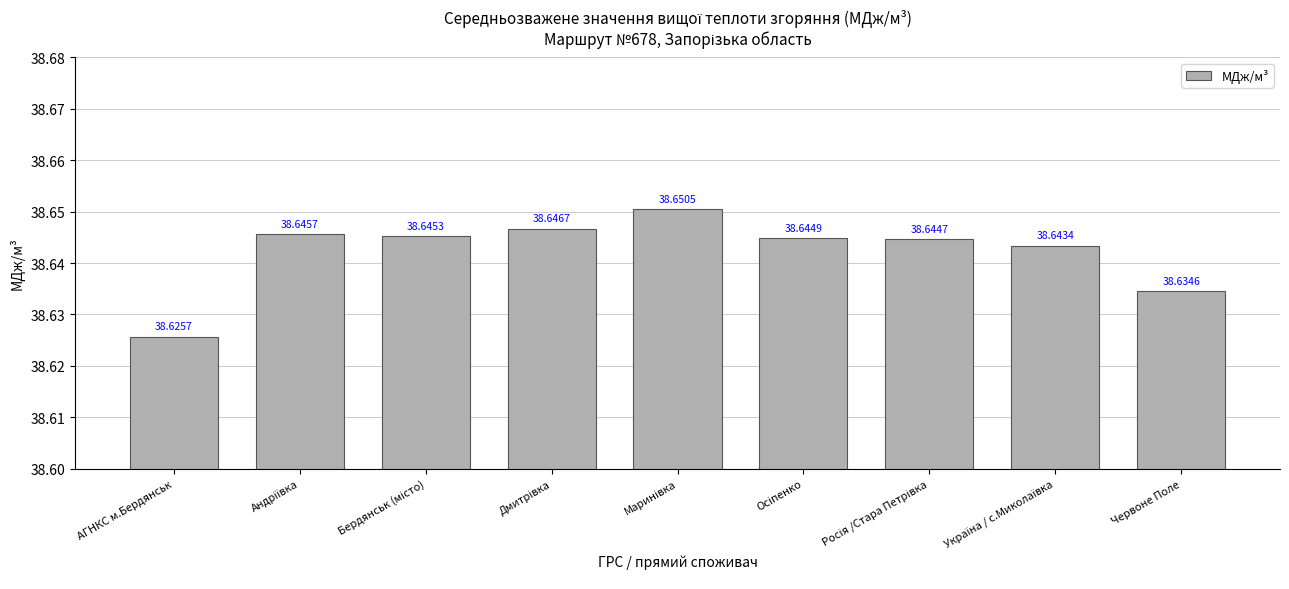

Which label corresponds to the smallest value in the chart?

АГНКС м.Бердянськ